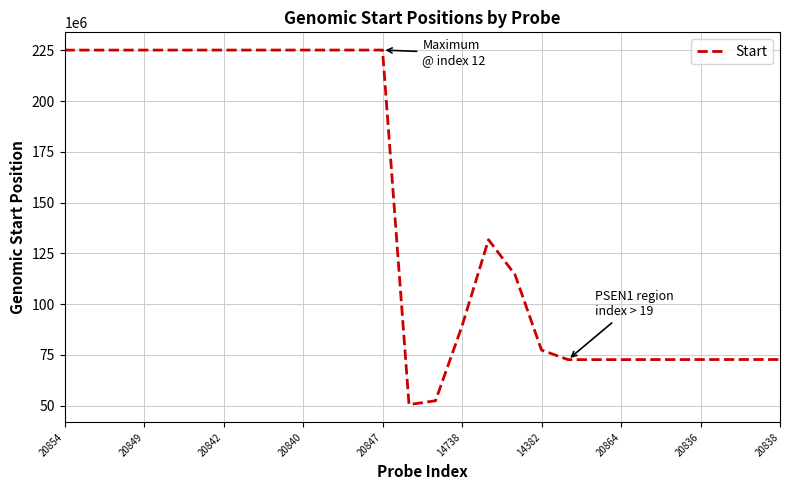

How many lines are shown in the chart?

1